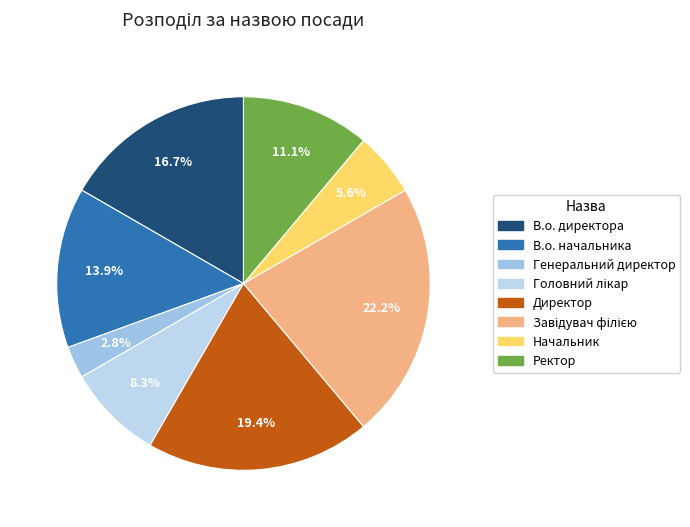

Is there a majority slice in this chart?

No